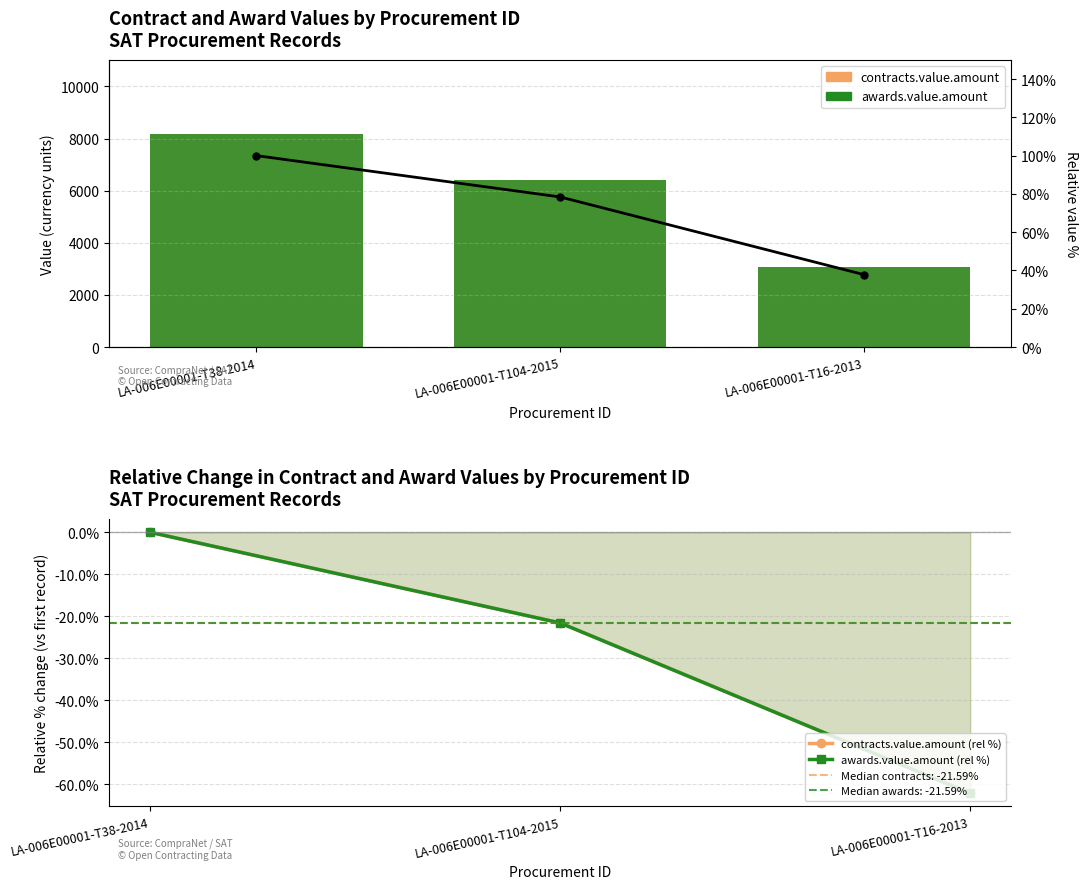

What is the difference between the highest and lowest values at LA-006E00001-T38-2014?

8162.1